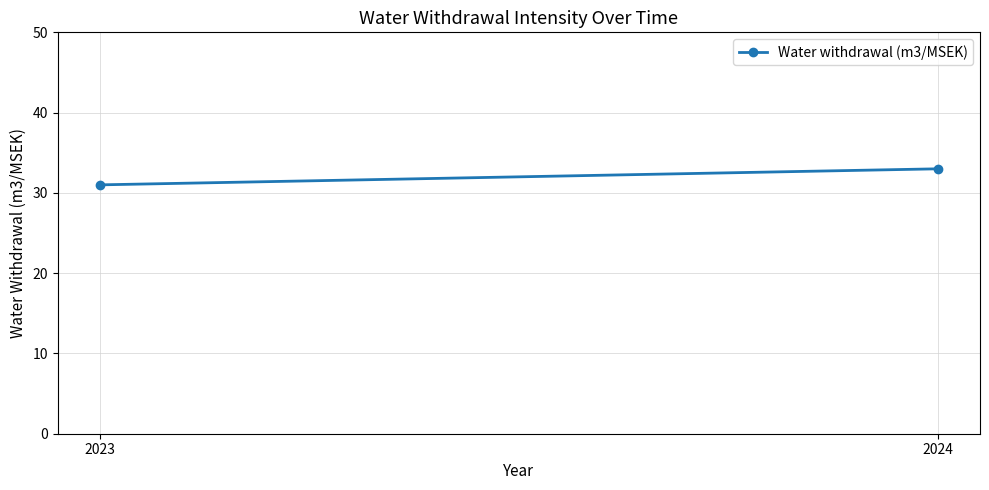

Is it true that the value at 2023 is 53?

False